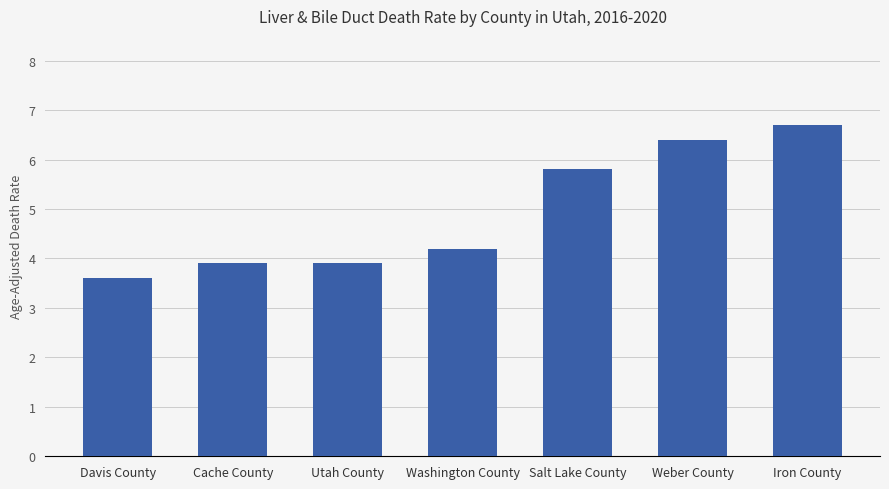

What is the difference between the values at Davis County and Weber County?

2.8